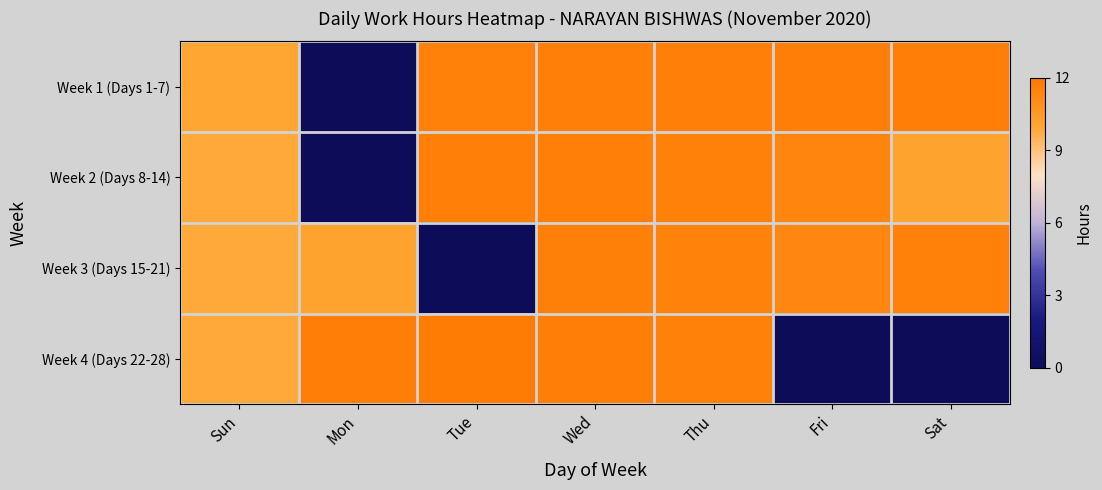

Which category has the highest value across all series?

Tue